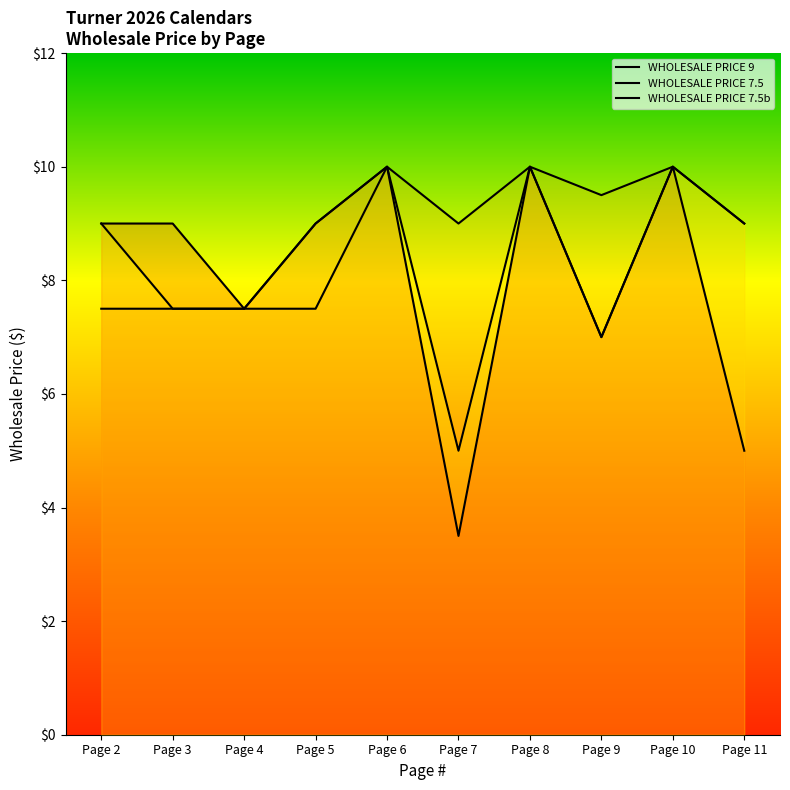

Reading left to right, what are all the values shown in this chart?

WHOLESALE PRICE 9: Page 2=9.0	Page 3=9.0	Page 4=7.5	Page 5=9.0	Page 6=10.0	Page 7=3.5	Page 8=10.0	Page 9=7.0	Page 10=10.0	Page 11=5.0
WHOLESALE PRICE 7.5: Page 2=7.5	Page 3=7.5	Page 4=7.5	Page 5=7.5	Page 6=10.0	Page 7=9.0	Page 8=10.0	Page 9=9.5	Page 10=10.0	Page 11=9.0
WHOLESALE PRICE 7.5b: Page 2=9.0	Page 3=7.5	Page 4=7.5	Page 5=9.0	Page 6=10.0	Page 7=5.0	Page 8=10.0	Page 9=7.0	Page 10=10.0	Page 11=9.0